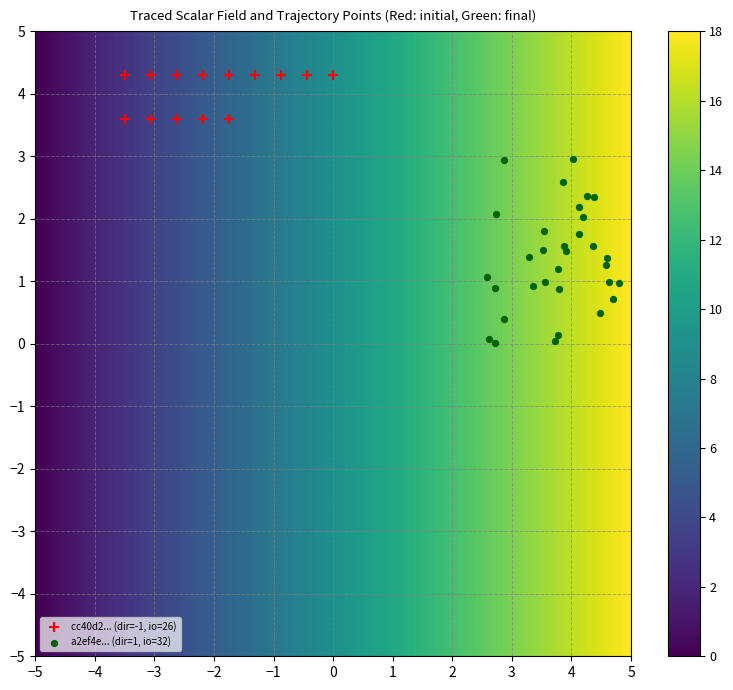

Which series reaches the maximum Y coordinate?

cc40d2... (dir=-1, io=26)